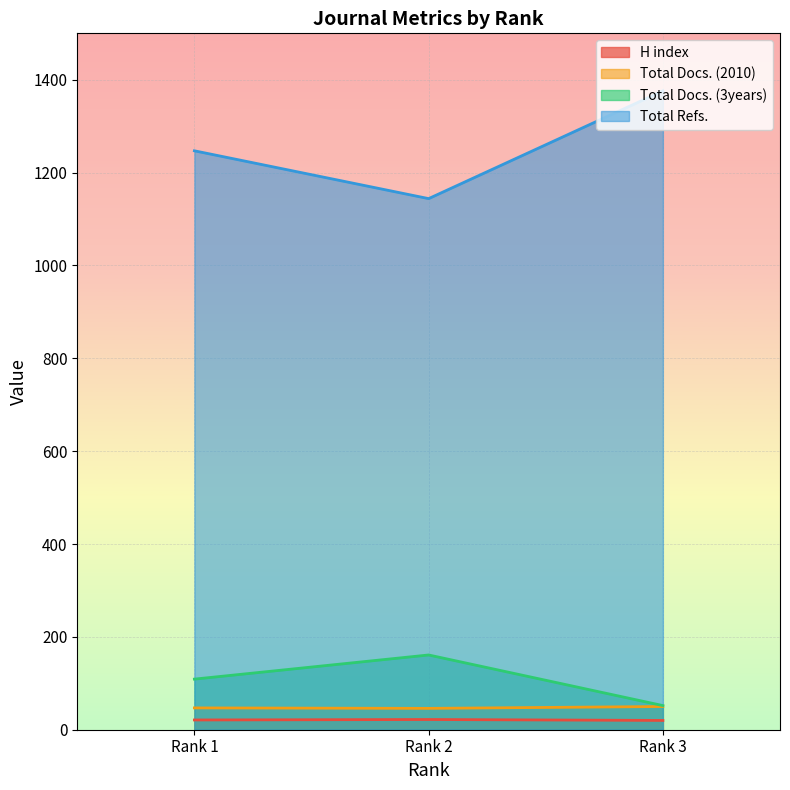

Rank the series by their maximum value, from lowest to highest.

H index, Total Docs. (2010), Total Docs. (3years), Total Refs.